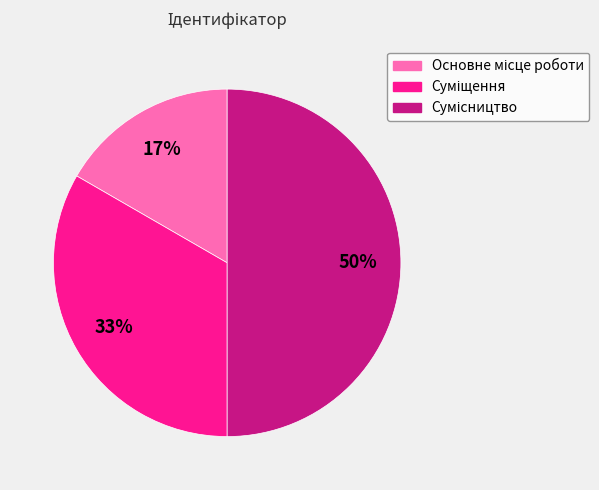

To the nearest percent, what is the difference between the largest and smallest slice percentages?

33%